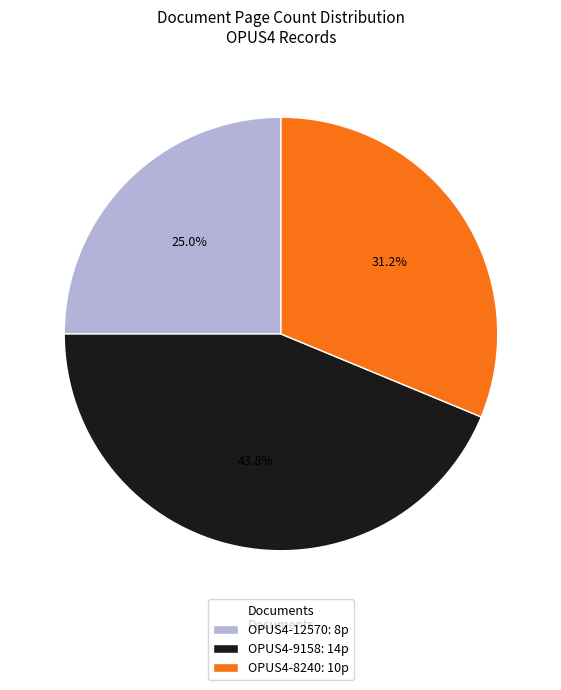

What percentage is the OPUS4-8240 slice, to the nearest percent?

31%